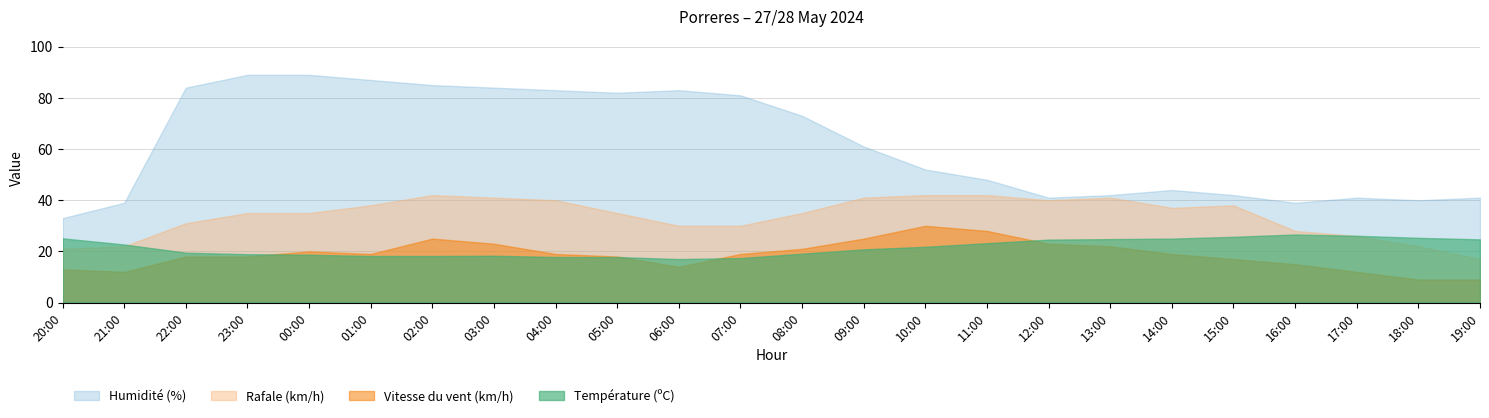

True or false: Rafale (km/h) has more than 1 interior local peaks.

True